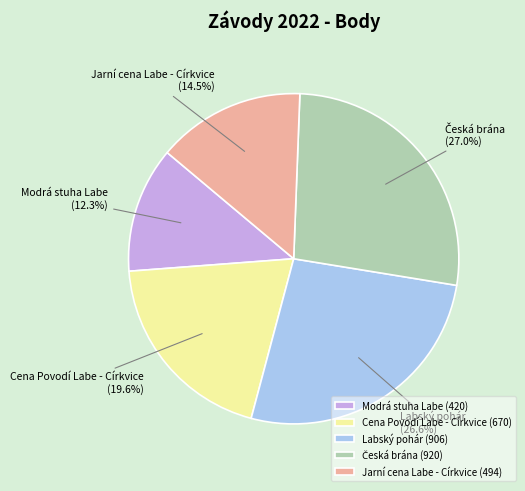

Which has a higher value, Jarní cena Labe - Církvice (494) or Labský pohár (906)?

Labský pohár (906)